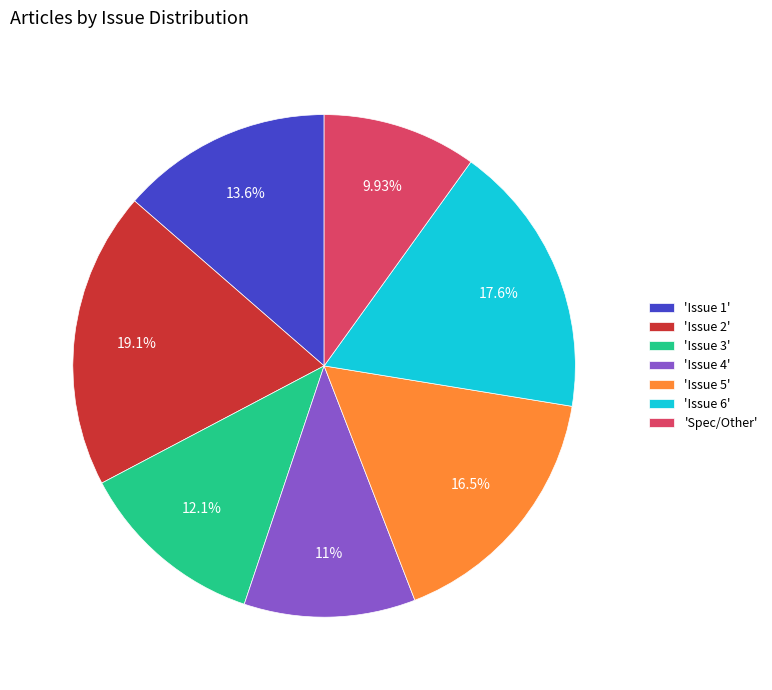

Is there any slice that represents more than half of the pie?

No